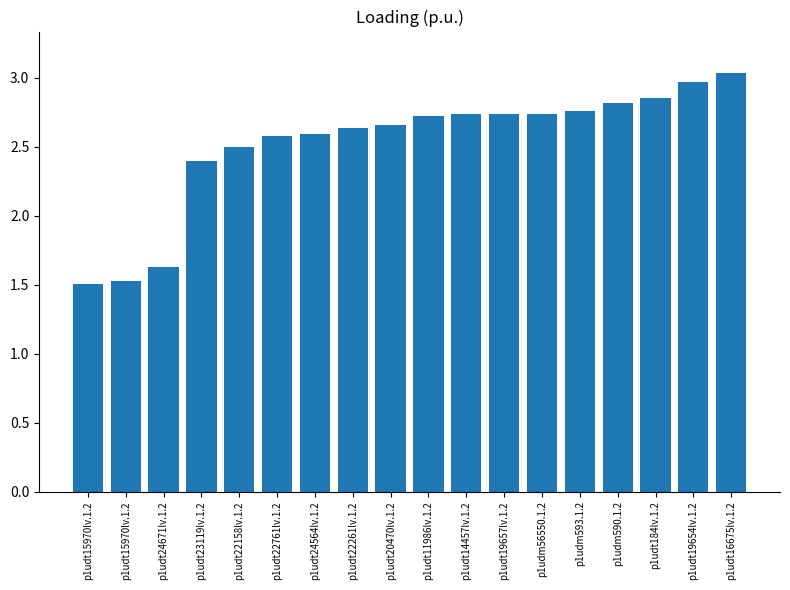

What is the sum of the values at p1udt19654lv.1.2 and p1udt22261lv.1.2?

5.6